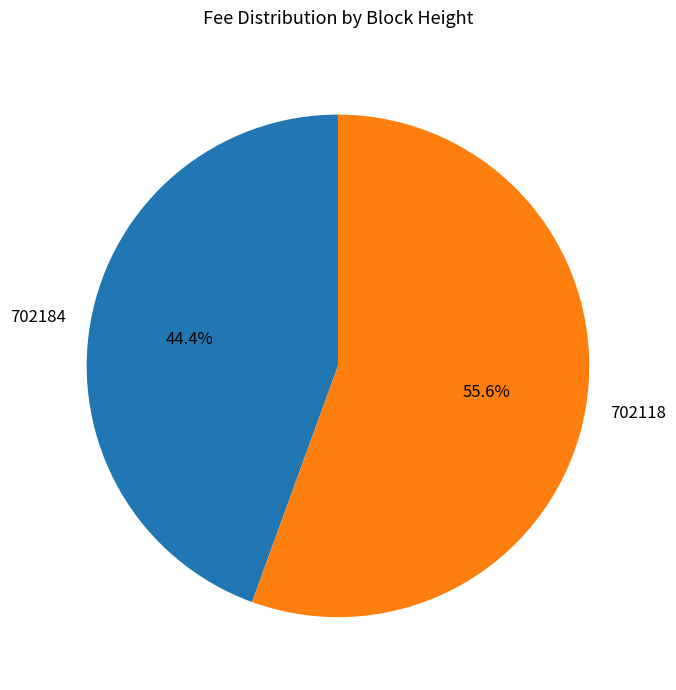

What percentage do 702118 and 702184 together represent?

100.0%